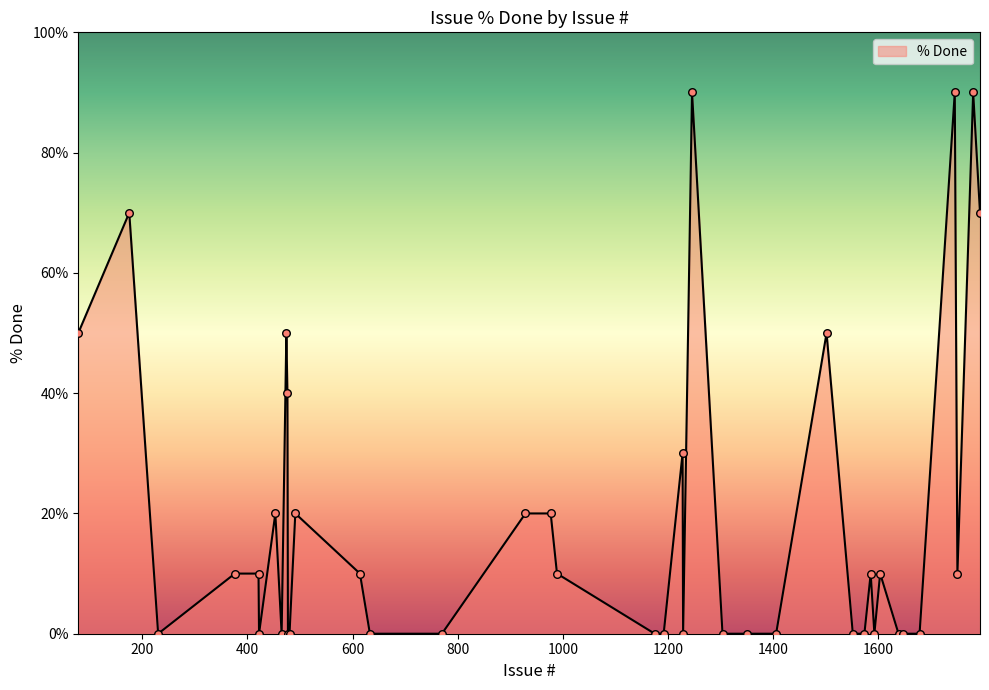

What is the difference between the maximum and minimum values?

90